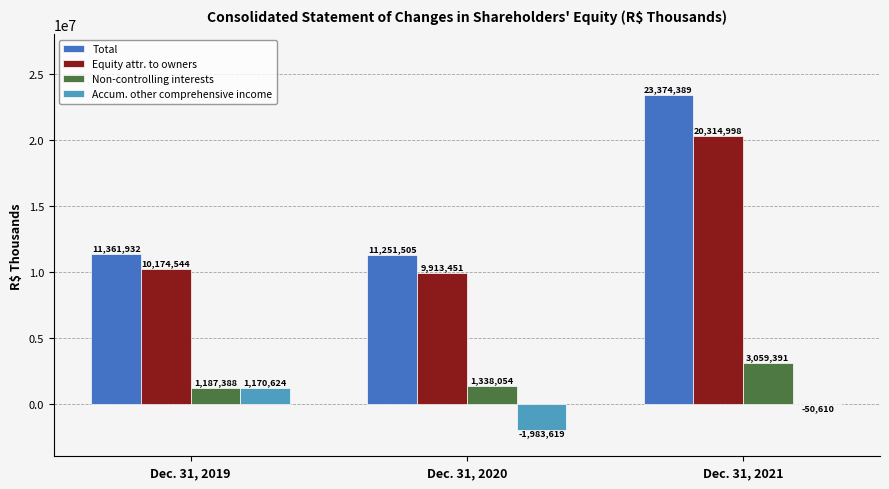

What is the average value of the Total series?

15329275